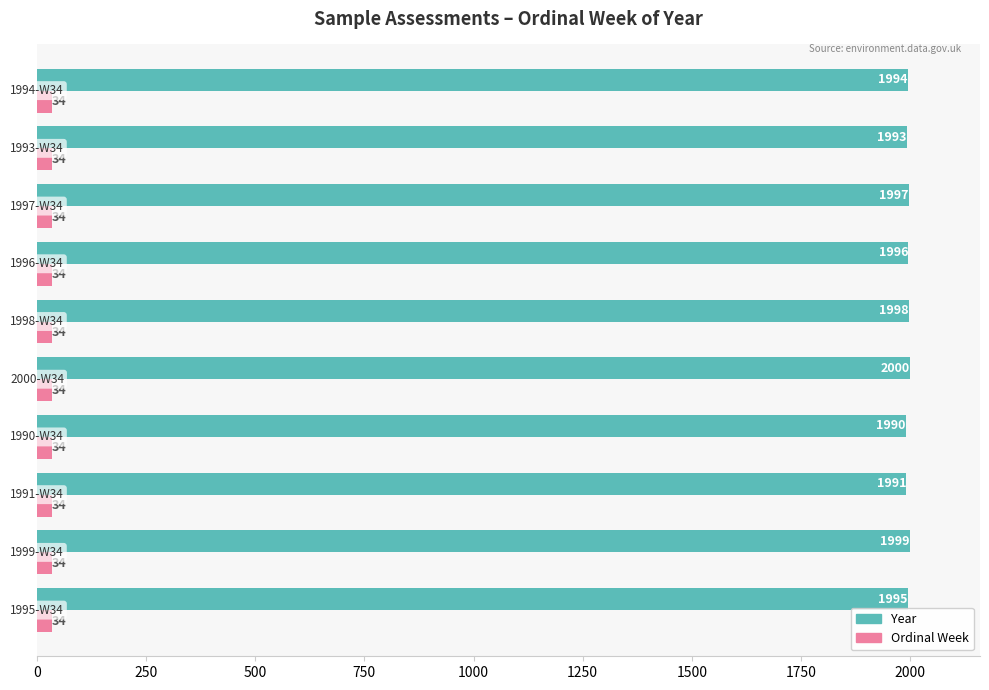

What is the maximum value shown in the chart?

2000